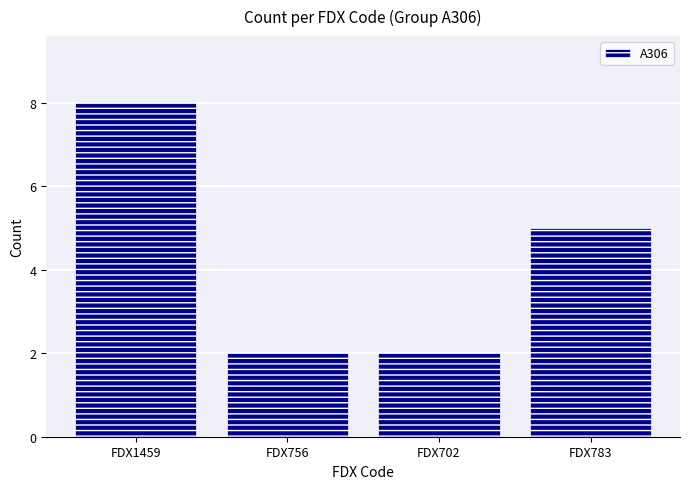

Reading left to right, list all the values displayed in this chart.

8	2	2	5